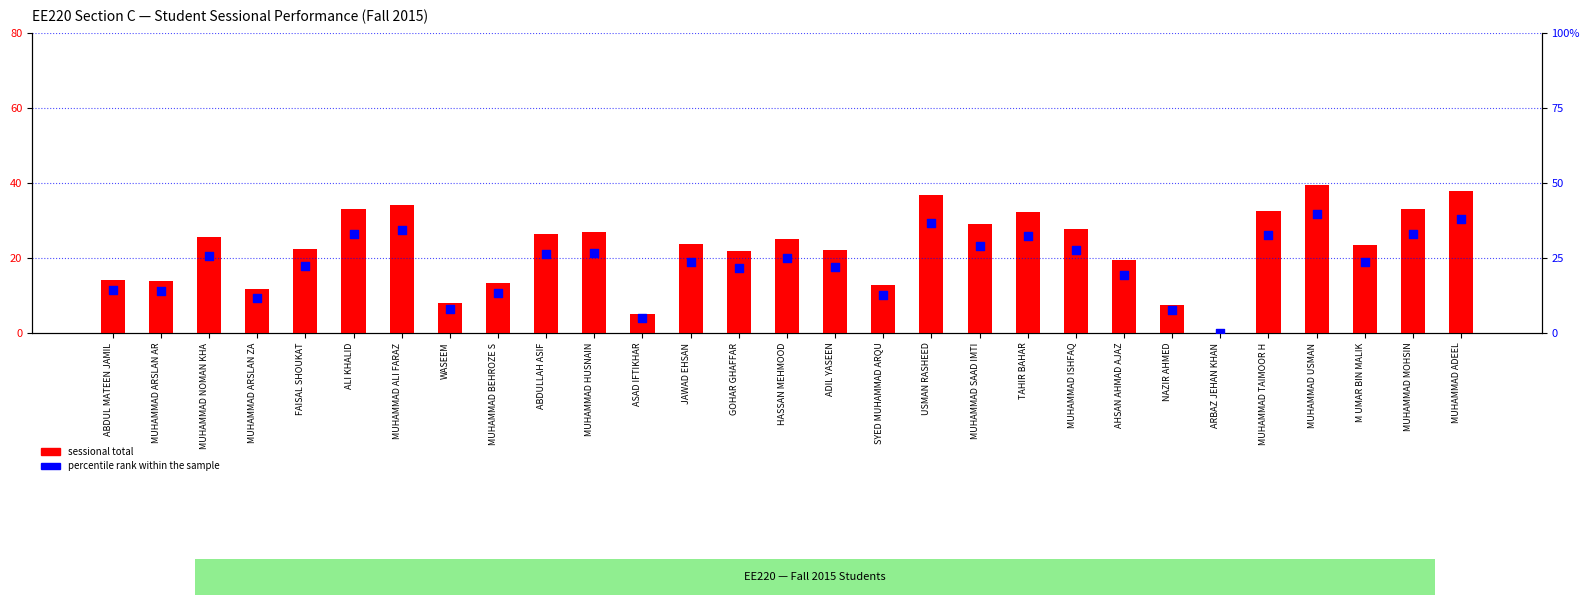

Which series reaches the minimum Y coordinate?

sessional total